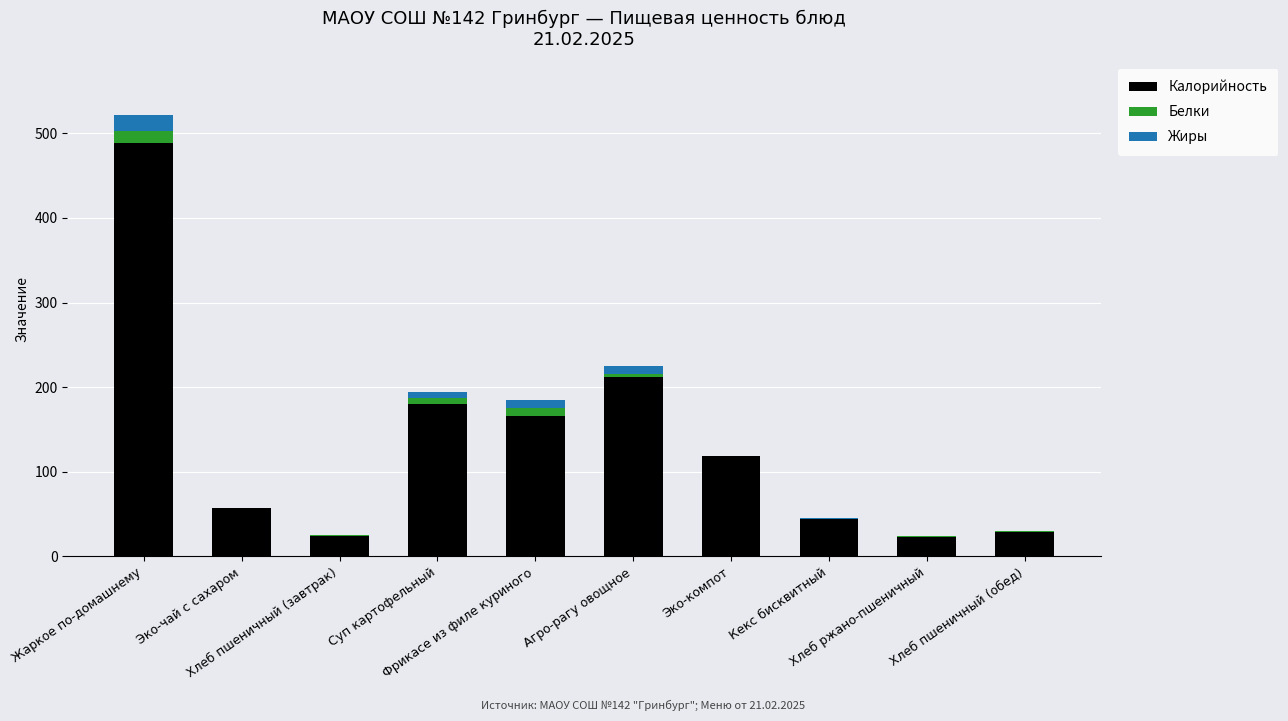

What is the maximum value for Калорийность?

488.0